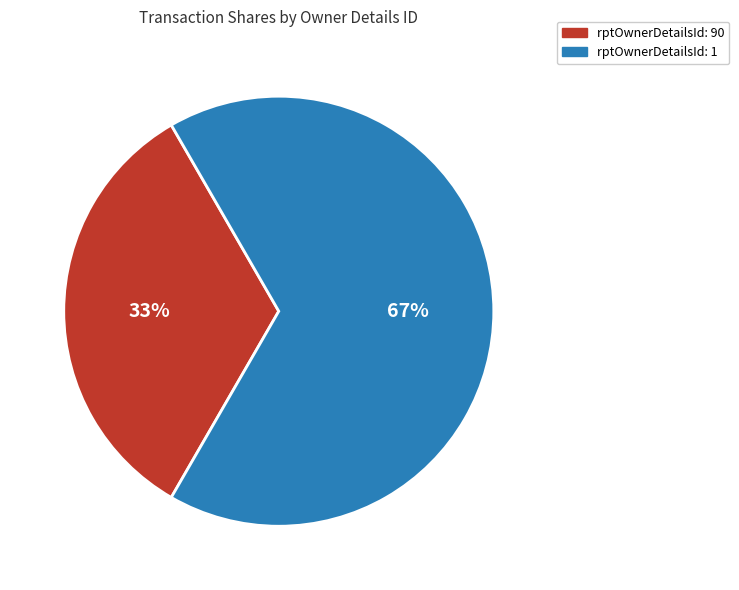

Is the sum of rptOwnerDetailsId: 1 and rptOwnerDetailsId: 90 greater than half?

Yes